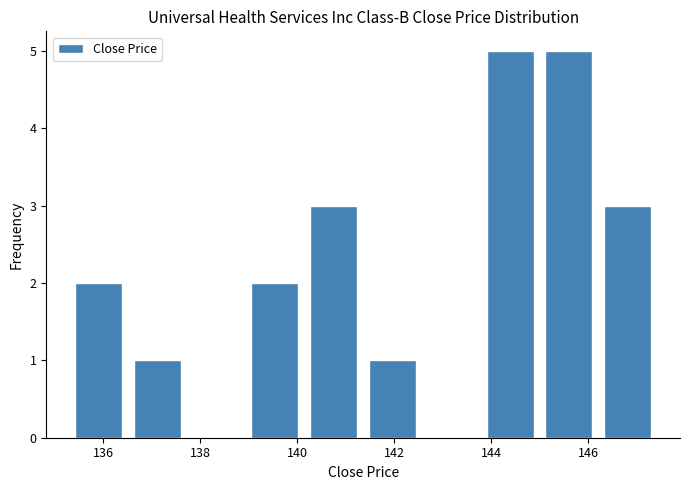

How tall is the bar that spans 135.2 to 136.6 on the x-axis? Neither the bar edges nor the heights are printed on the chart, so give them approximately, as read against the axes.

2